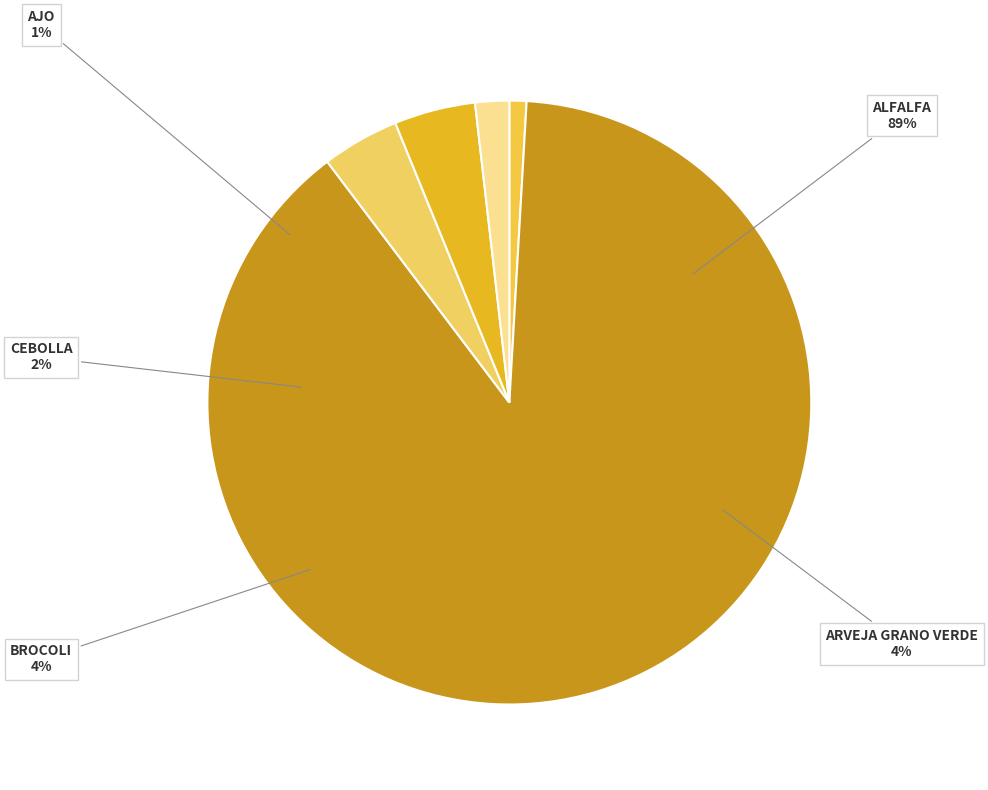

To the nearest percent, what portion does AJO represent?

1%